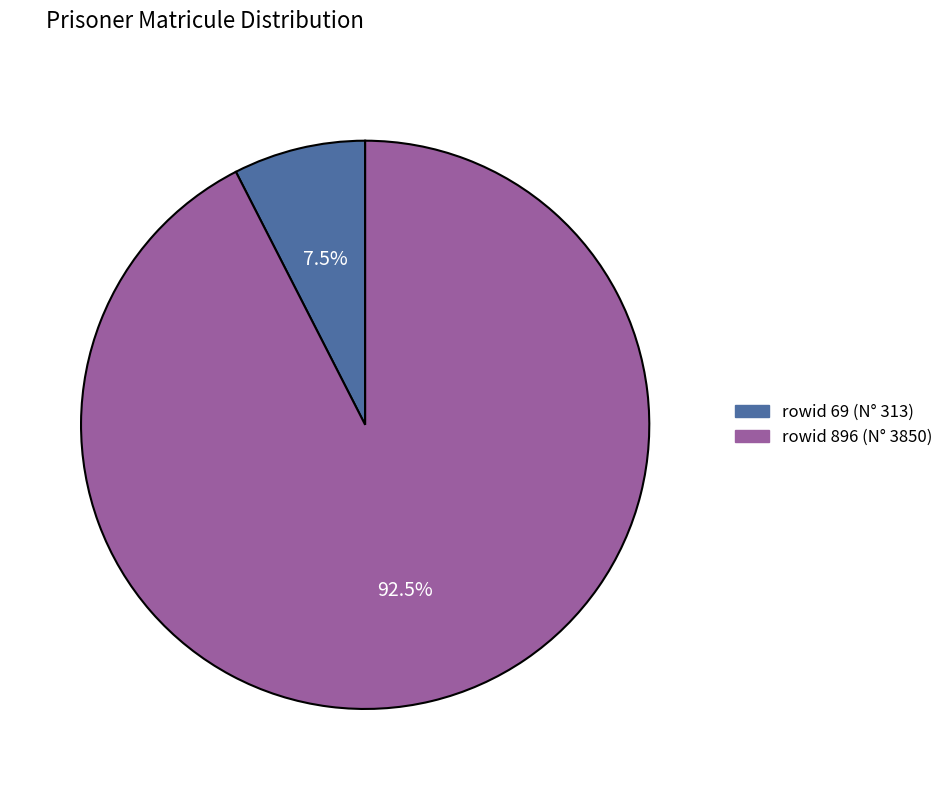

Does any single category account for the majority?

Yes